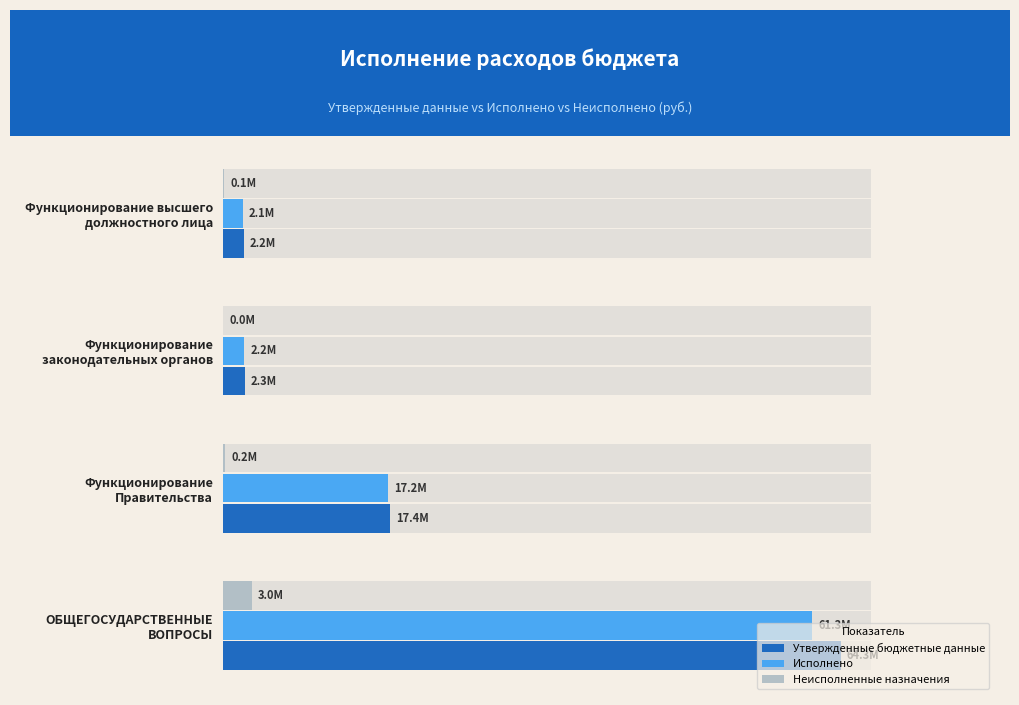

What is the value of the Утвержденные бюджетные данные bar at the 4th from the left?

2170353.4